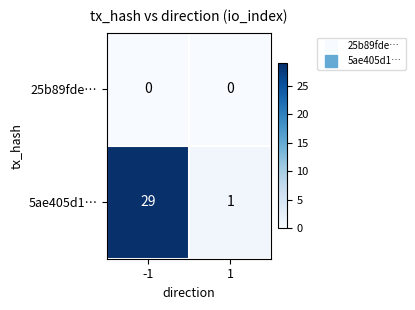

What is the total value across all series at -1?

29